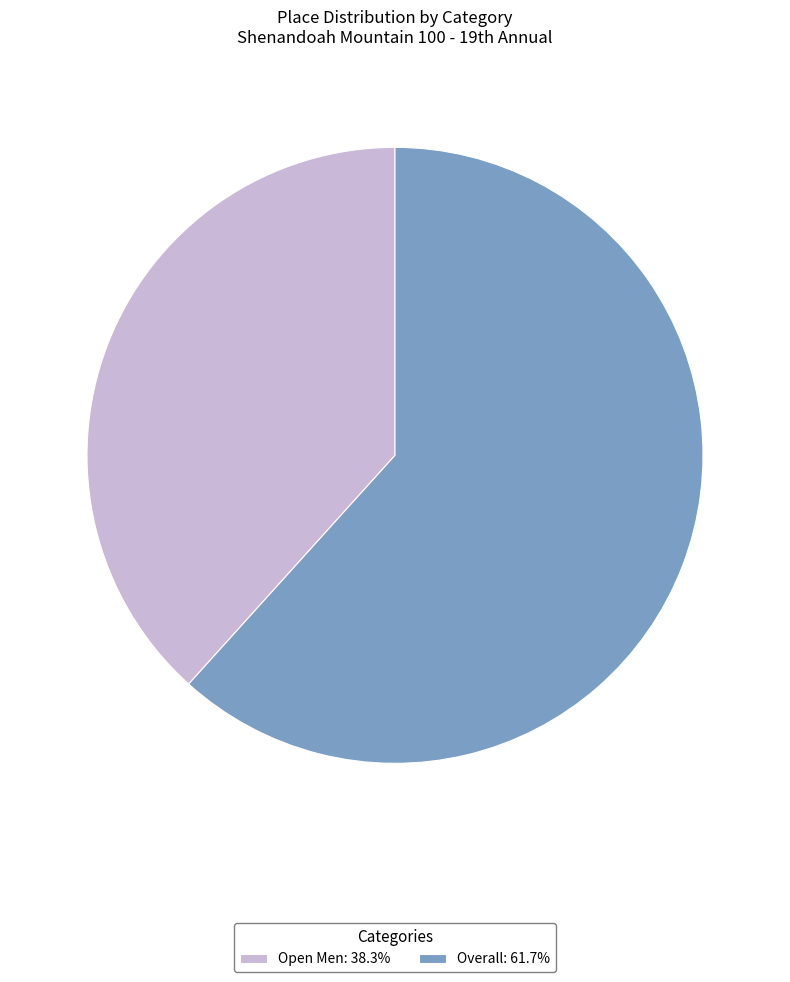

Count the number of slices in the pie.

2